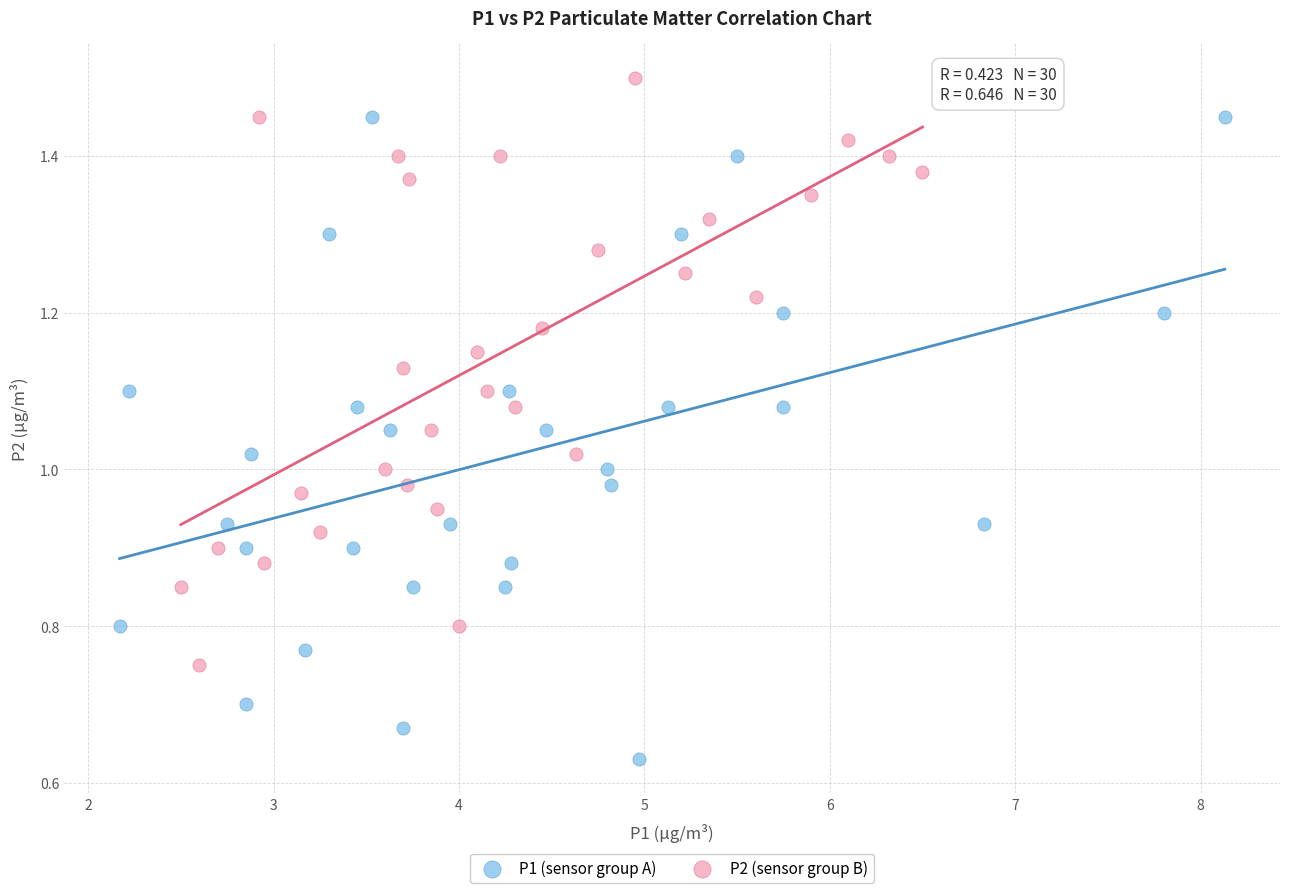

Which series reaches the minimum Y coordinate?

P1 (sensor group A)